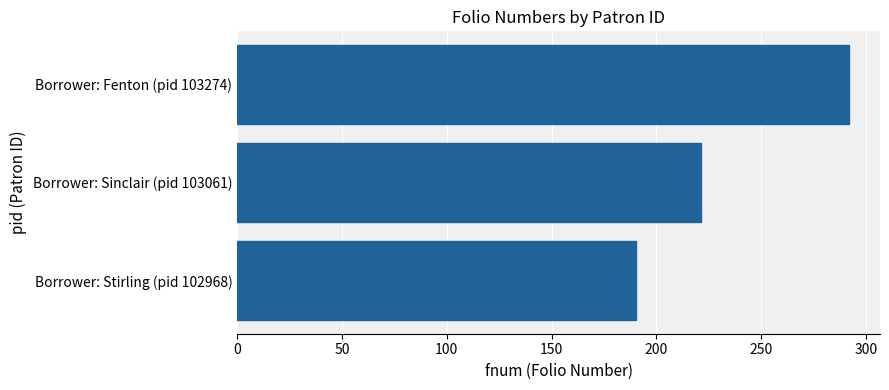

Does the chart contain stacked bars?

No